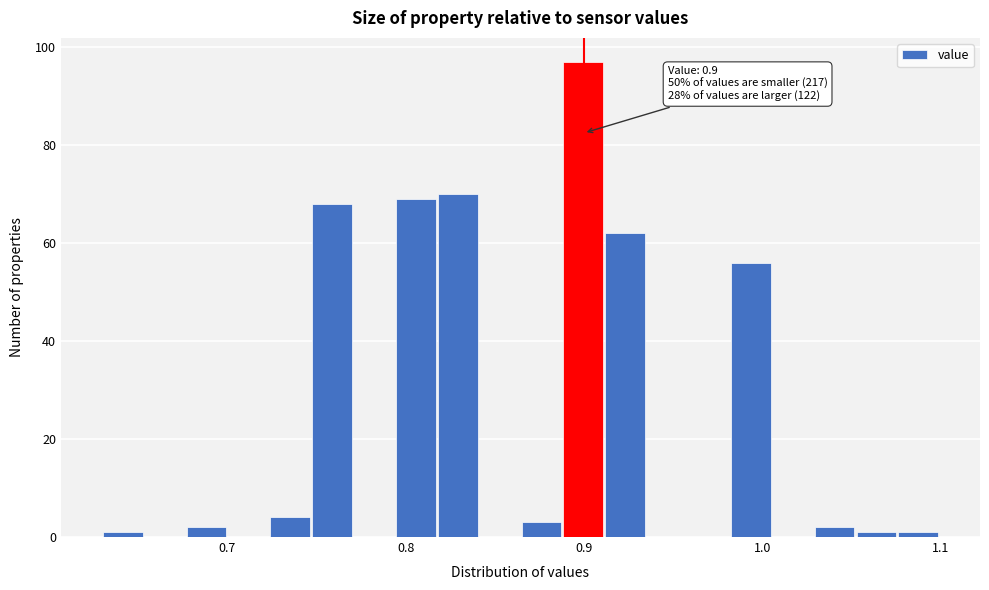

Around what value on the x-axis is the tallest bar? Give the approximate position of its centre, as read against the axis.

0.90